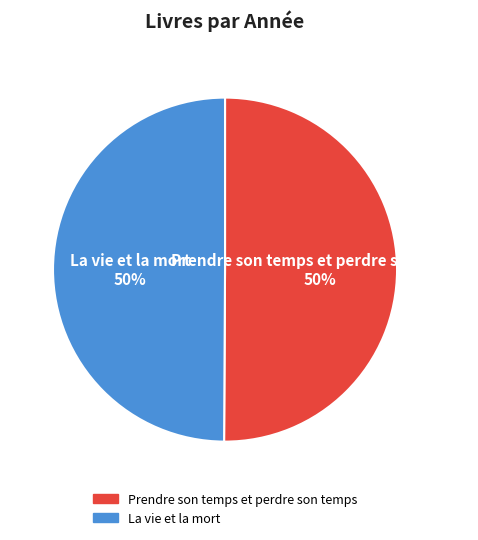

What percentage is the Prendre son temps et perdre son temps slice, to the nearest percent?

50%